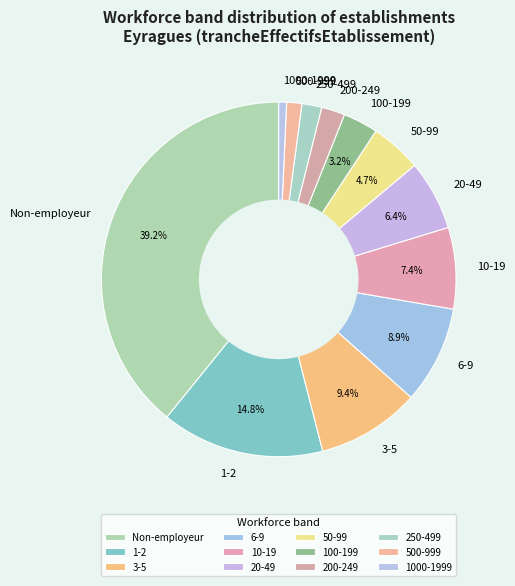

Does 10-19 account for over 50% of the chart?

No